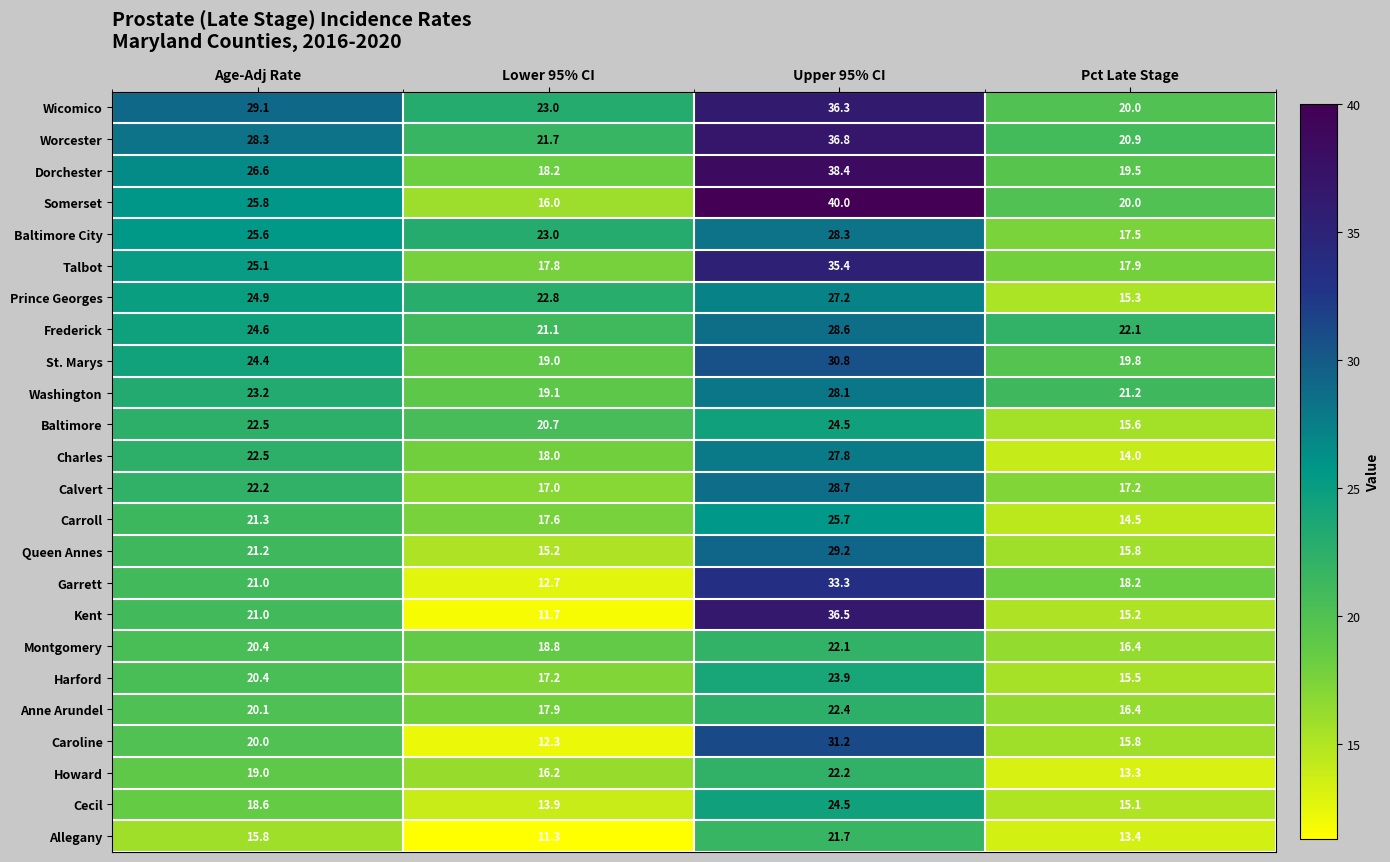

What is the difference between the highest and lowest values at Upper 95% CI?

18.3